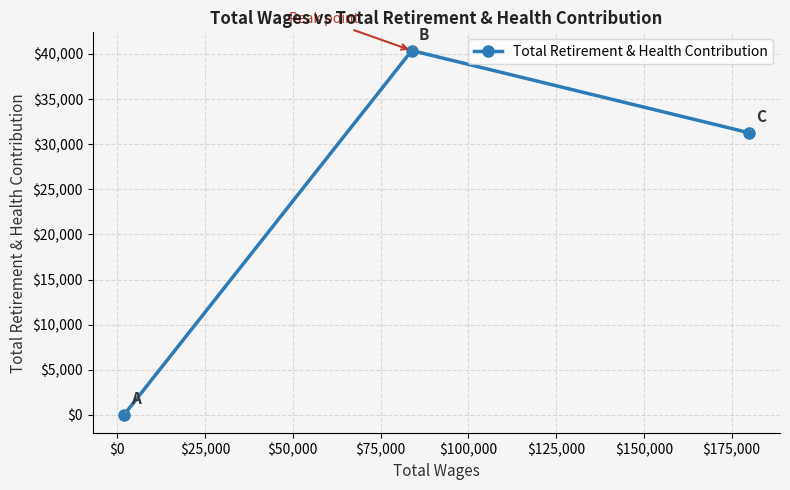

Reading left to right, transcribe all the data shown in this chart.

0	40384	31282